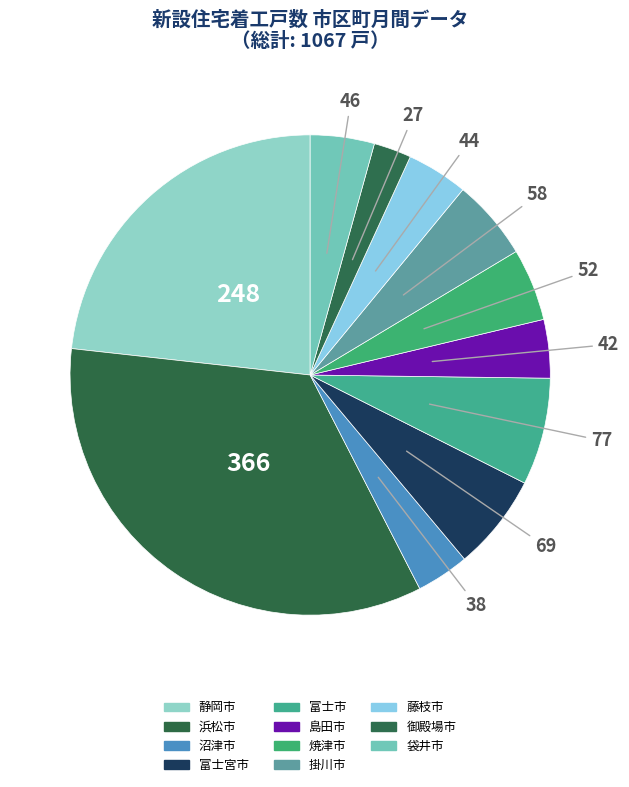

Which category has the smallest portion of the pie?

御殿場市